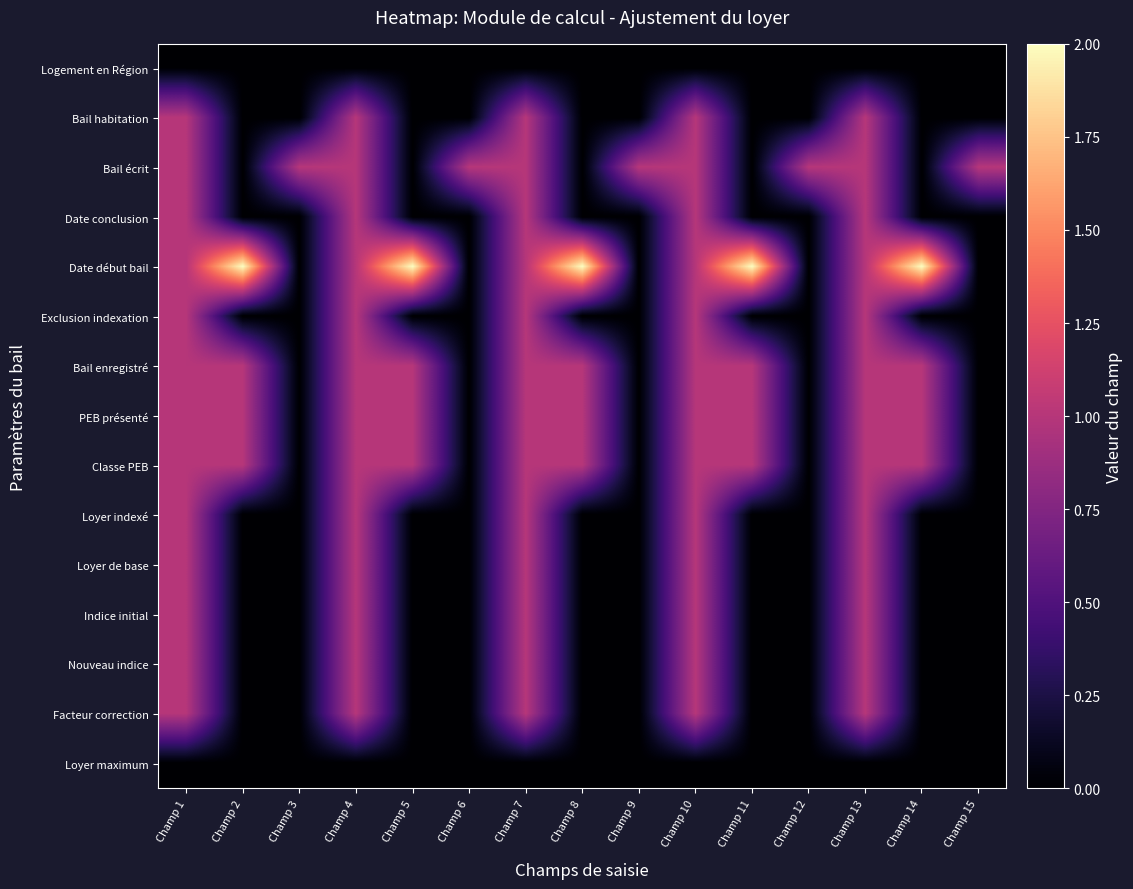

What is the total value across all series at Champ 13?

13